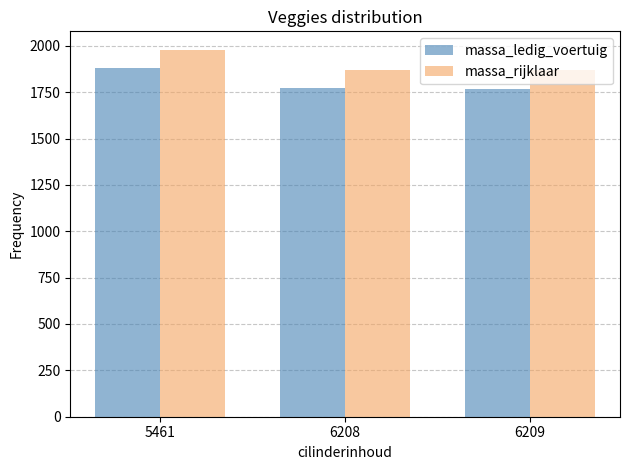

What are all the series names shown in the legend?

massa_ledig_voertuig, massa_rijklaar